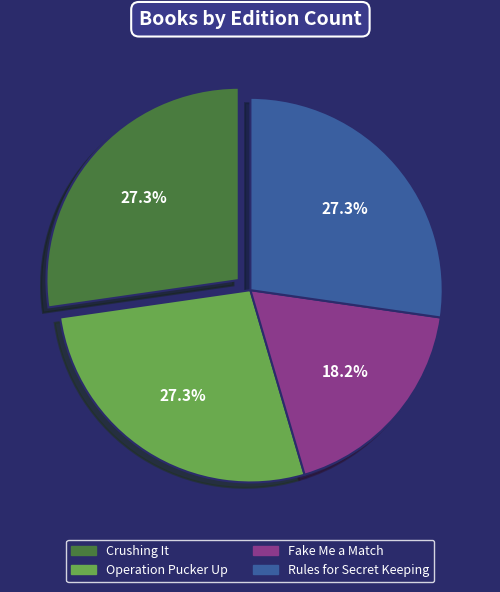

Which slice is the smallest?

Fake Me a Match